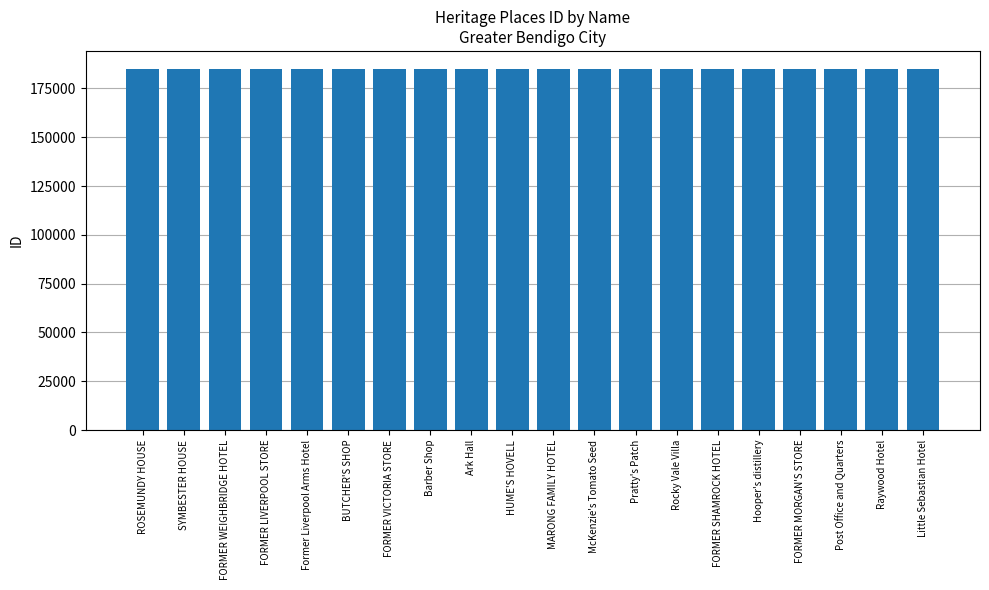

Approximately how many times larger is the value at HUME'S HOVELL compared to FORMER LIVERPOOL STORE?

1.0